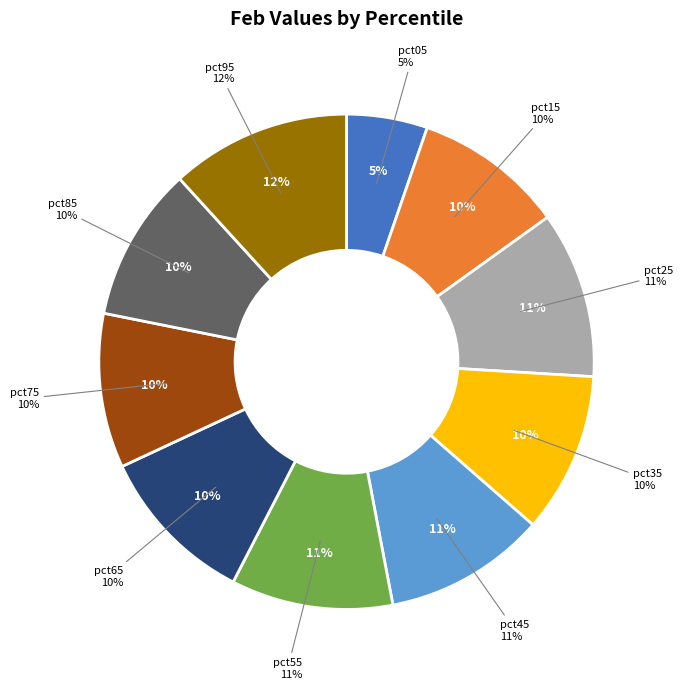

What portion of the pie excludes pct35?

89.5%